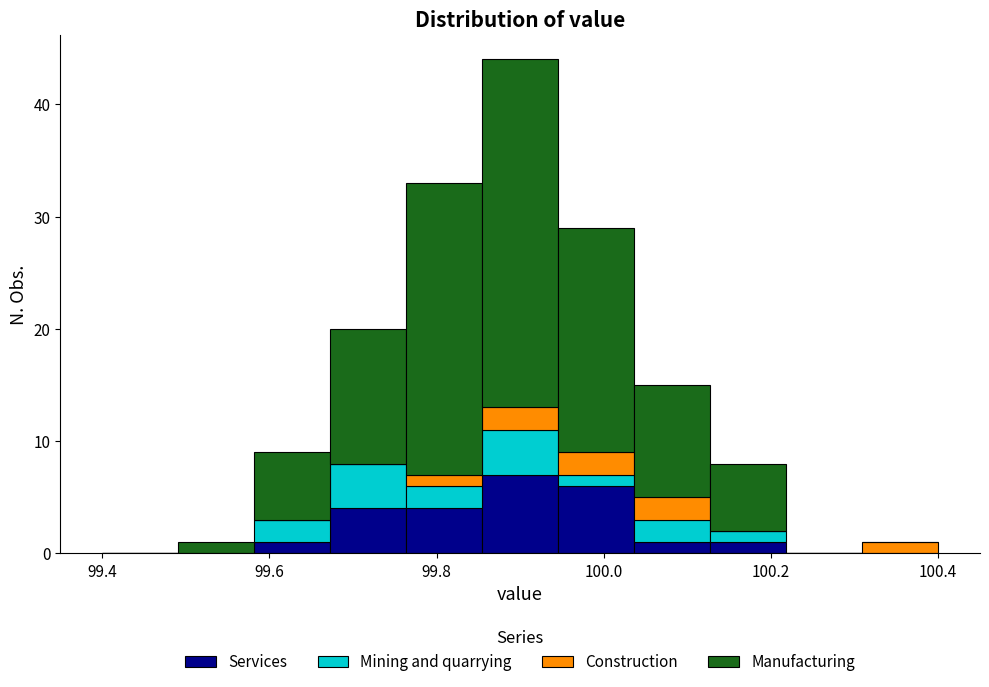

Reading left to right, transcribe this chart: for each stacked bar, give the range it covers on the x-axis and its total height. Neither the bar edges nor the heights are printed on the chart, so give them approximately, as read against the axes.

99.40 to 99.50: 0
99.50 to 99.58: 1
99.58 to 99.68: 9
99.68 to 99.76: 20
99.76 to 99.86: 33
99.86 to 99.94: 44
99.94 to 100.04: 29
100.04 to 100.12: 15
100.12 to 100.22: 8
100.22 to 100.30: 0
100.30 to 100.40: 1